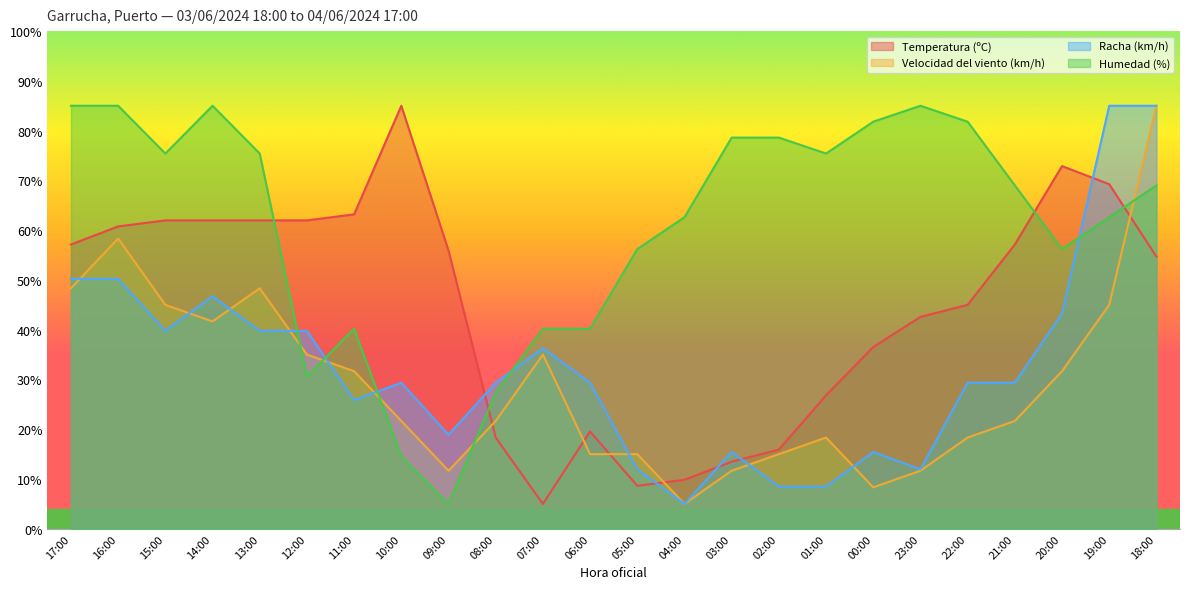

What are all the series names shown in the legend?

Temperatura (ºC), Velocidad del viento (km/h), Racha (km/h), Humedad (%)